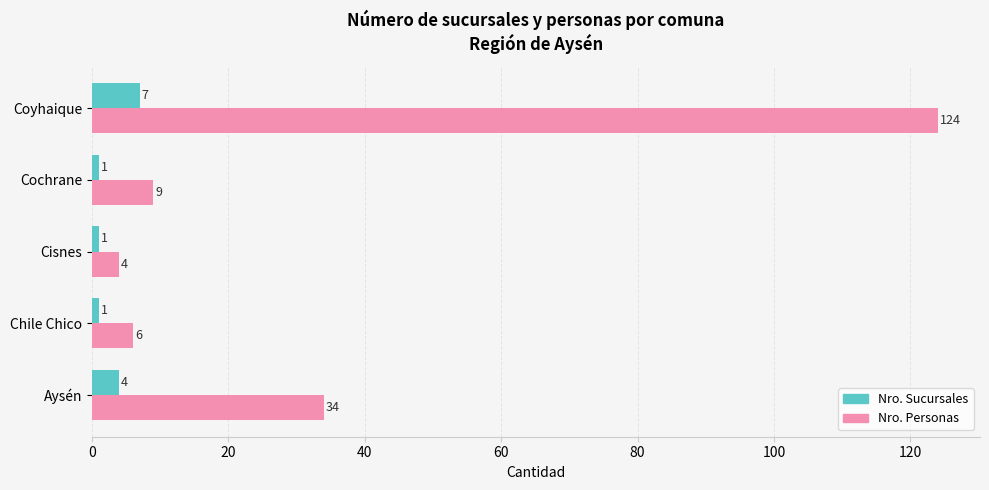

What is the total value across all series at Coyhaique?

131